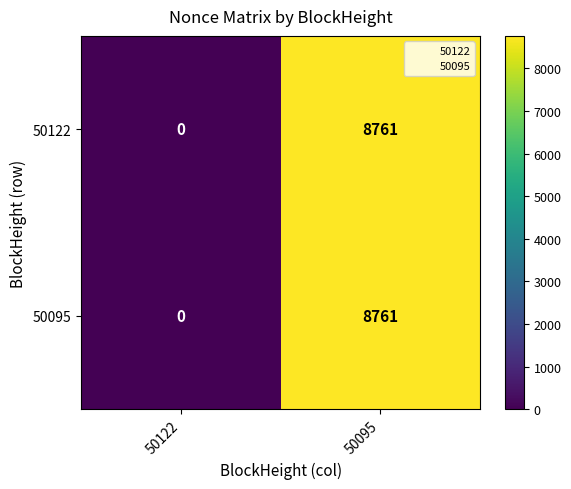

What value does the 50095 series have at 50095?

8761